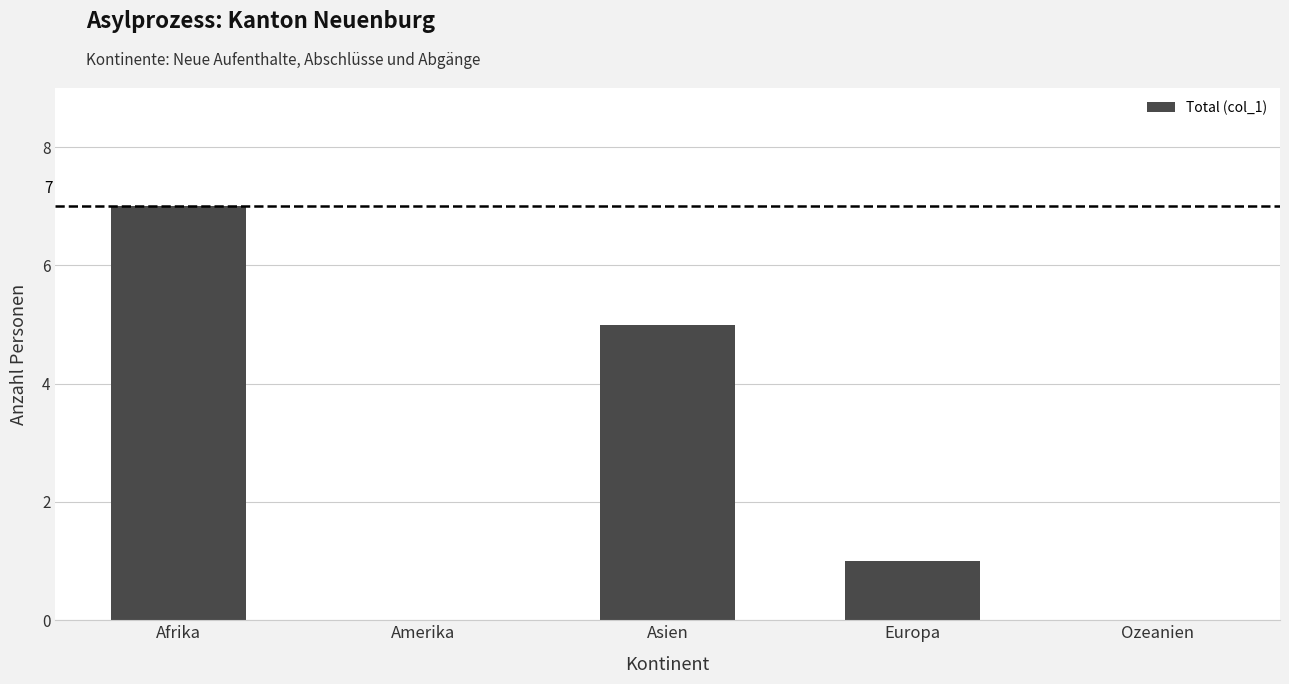

Reading left to right, extract all data points from this chart.

7	0	5	1	0